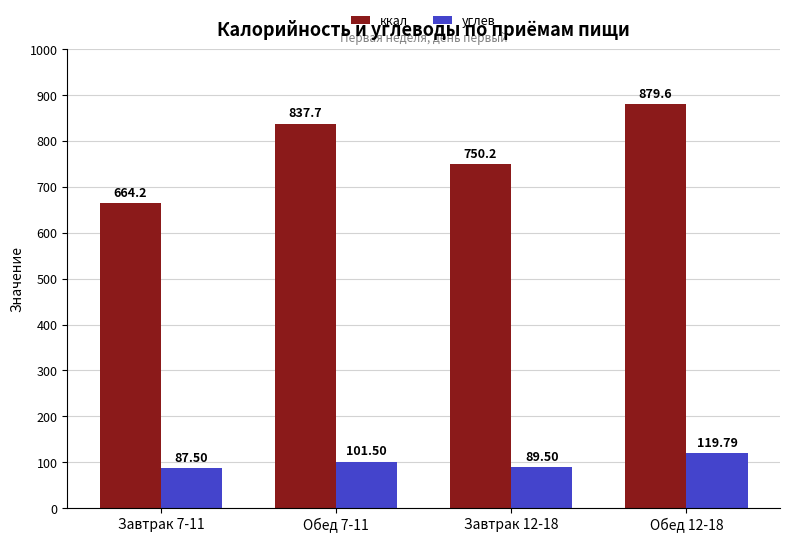

What is the difference between the ккал values at Завтрак 12-18 and Завтрак 7-11?

86.0